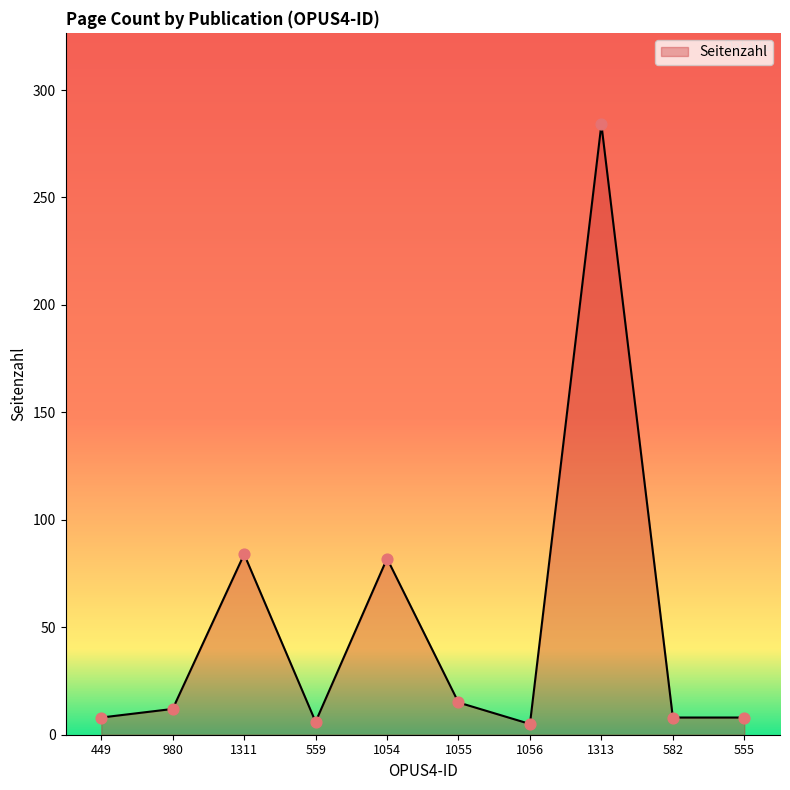

Approximately how many times larger is the value at 1055 compared to 1311?

0.2